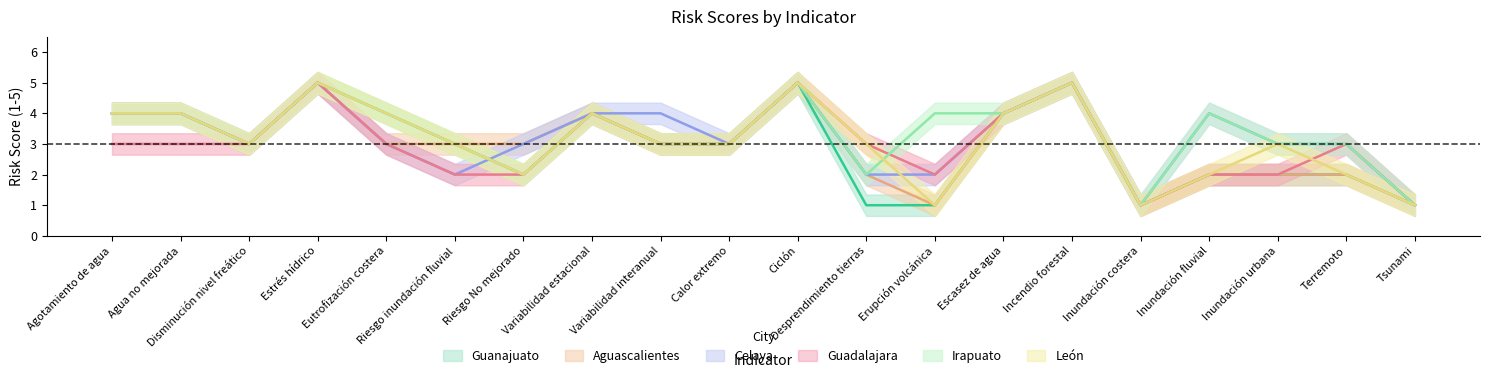

What is the difference between the maximum and minimum values in the Guadalajara series?

4